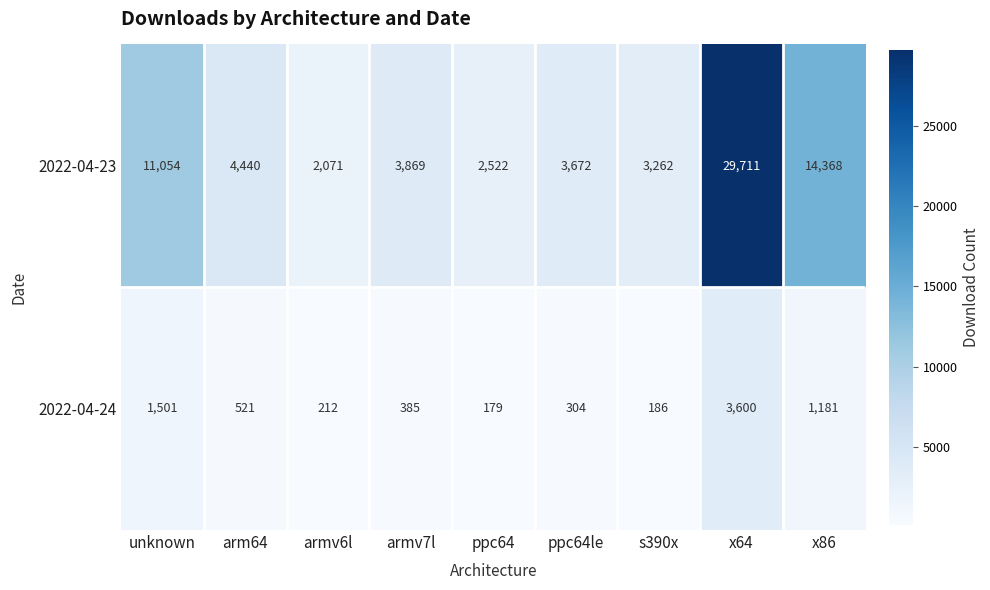

What is the difference between the maximum and second lowest values in the 2022-04-24 series?

3414